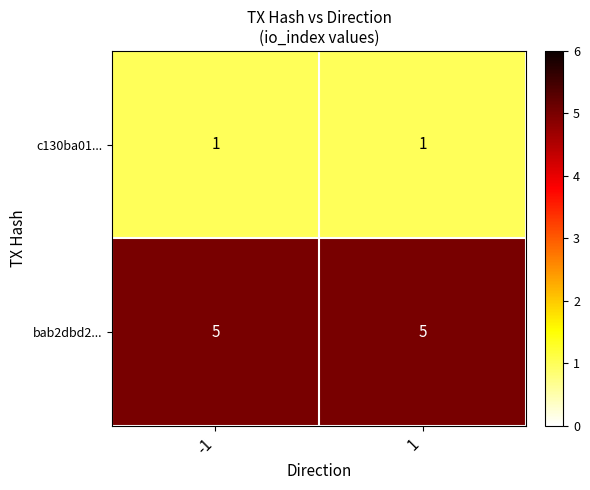

Rank the series by their maximum value, from highest to lowest.

bab2dbd2..., c130ba01...